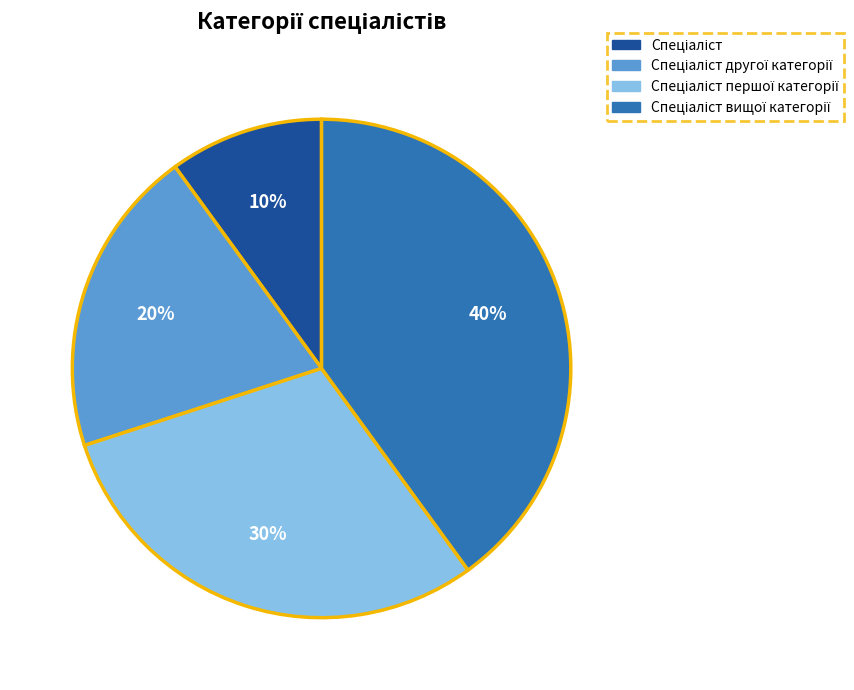

Is there any slice that represents more than half of the pie?

No